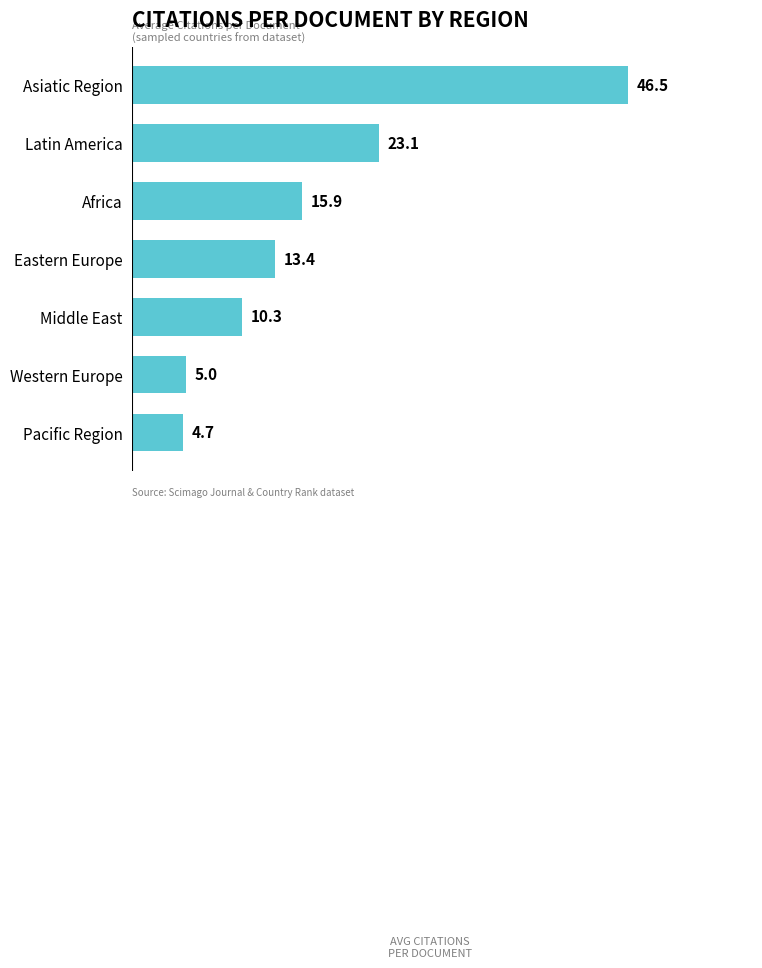

Reading top to bottom, extract all data points from this chart.

Asiatic Region=46.5	Latin America=23.1	Africa=15.9	Eastern Europe=13.4	Middle East=10.3	Western Europe=5.0	Pacific Region=4.7